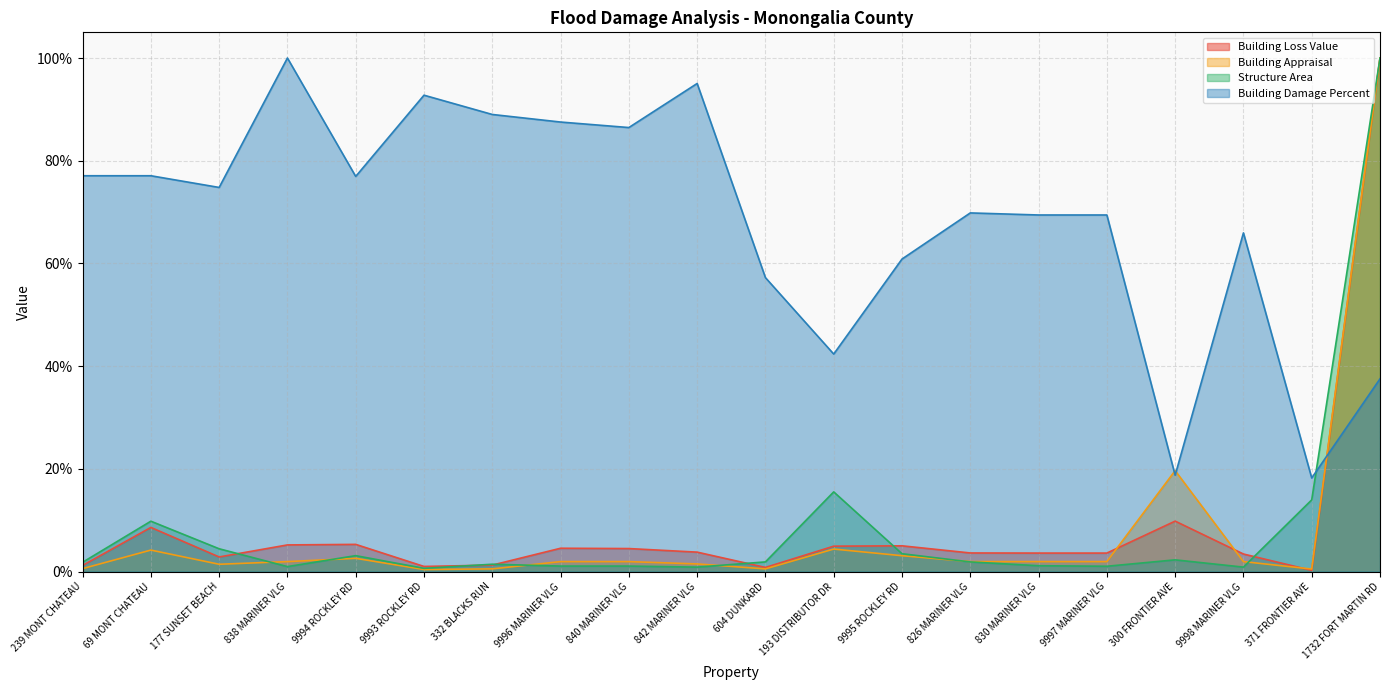

The Building Damage Percent series shows 0.4 at 193 DISTRIBUTOR DR. True or false?

True